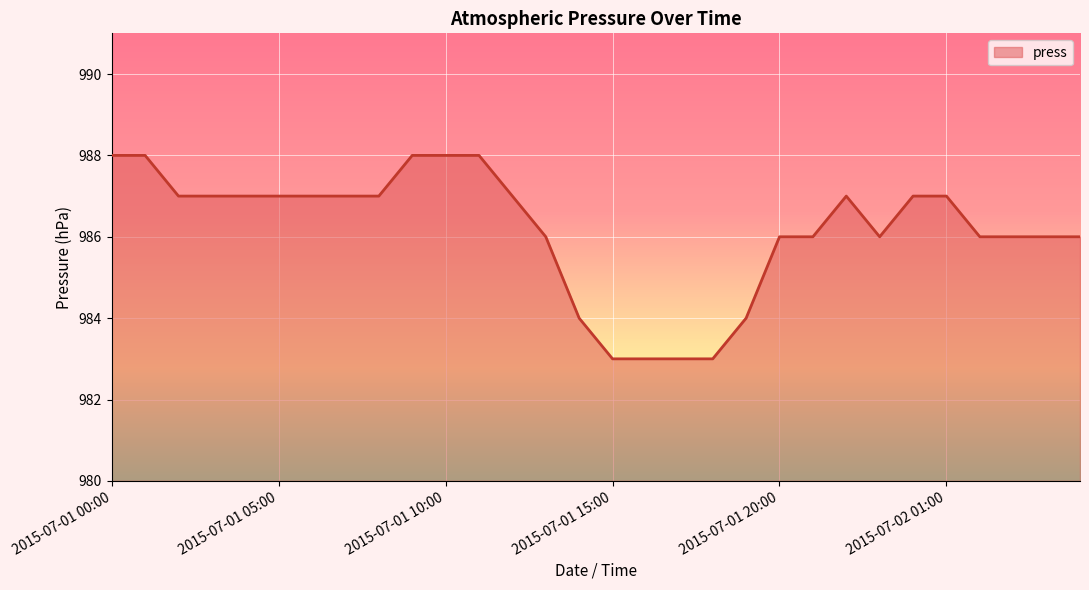

What is the minimum value shown in the chart?

983